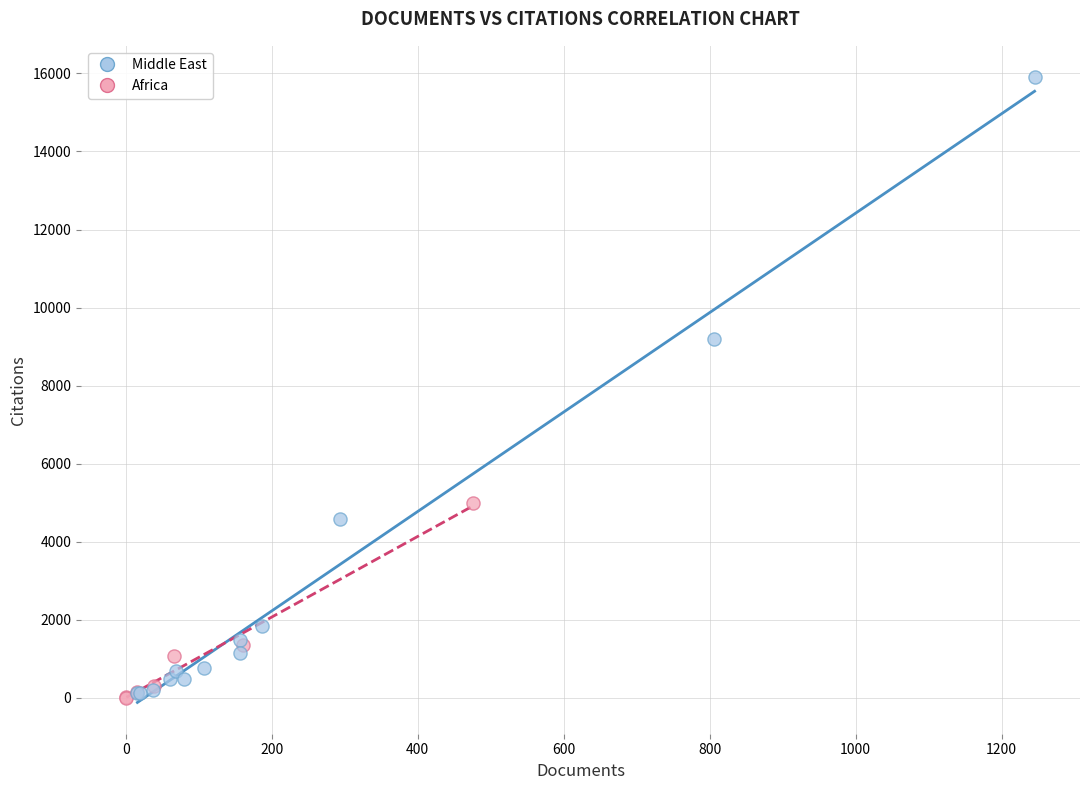

Which series has the largest Y range (max minus min)?

Middle East